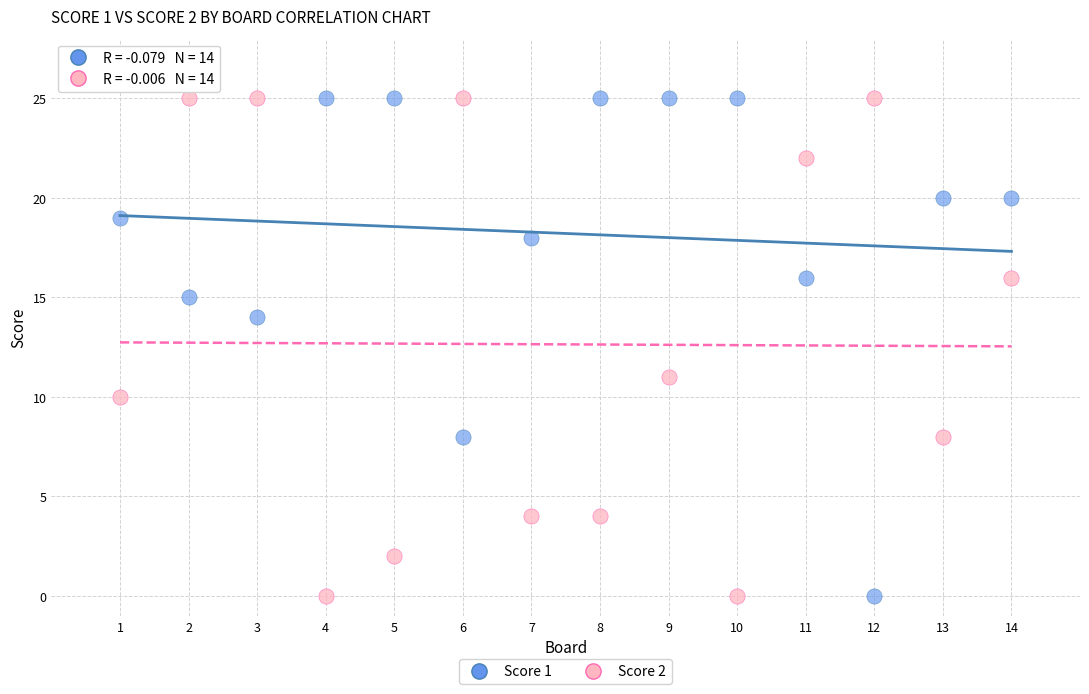

Across all data points, what is the range of X values (max minus min)?

13